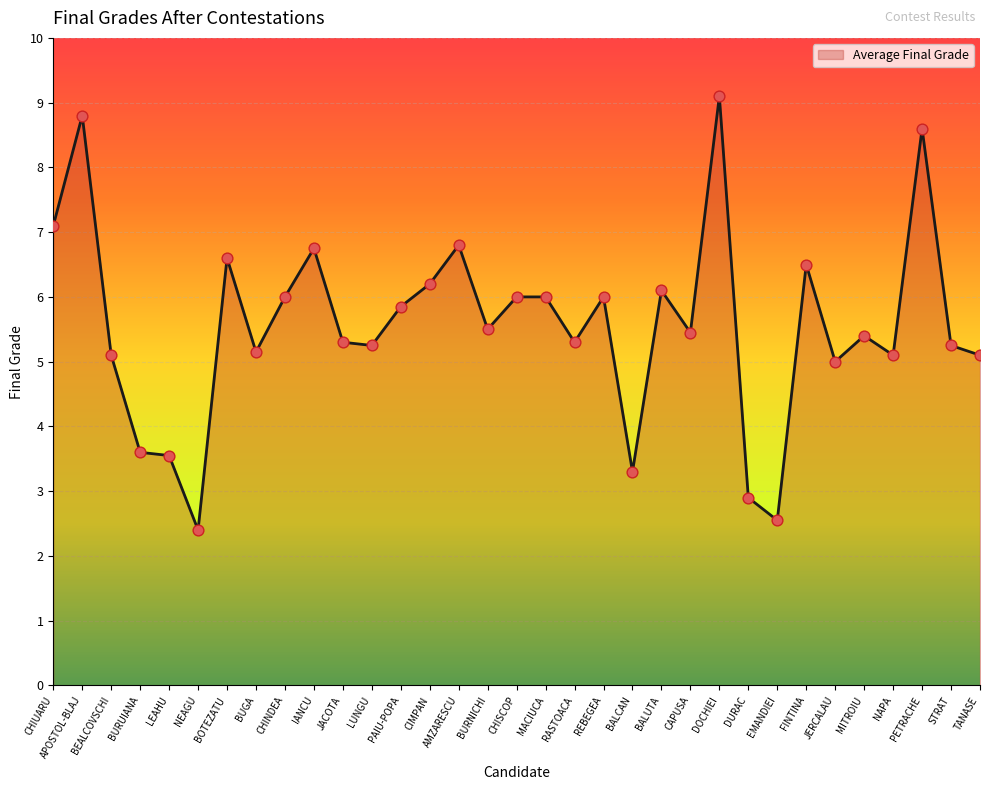

What is the ratio of the value at DOCHIEI to the value at APOSTOL-BLAJ?

1.0